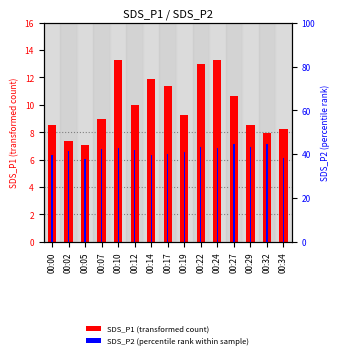

What value does the SDS_P1 (transformed count) series have at 00:12?

10.0